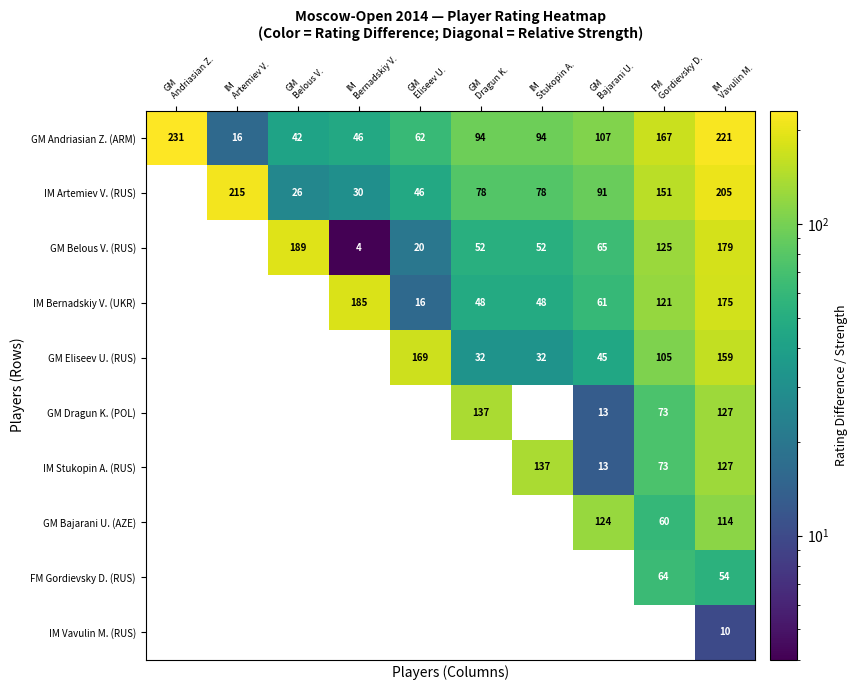

What is the difference between the maximum and minimum values in the GM Andriasian Z. (ARM) series?

215